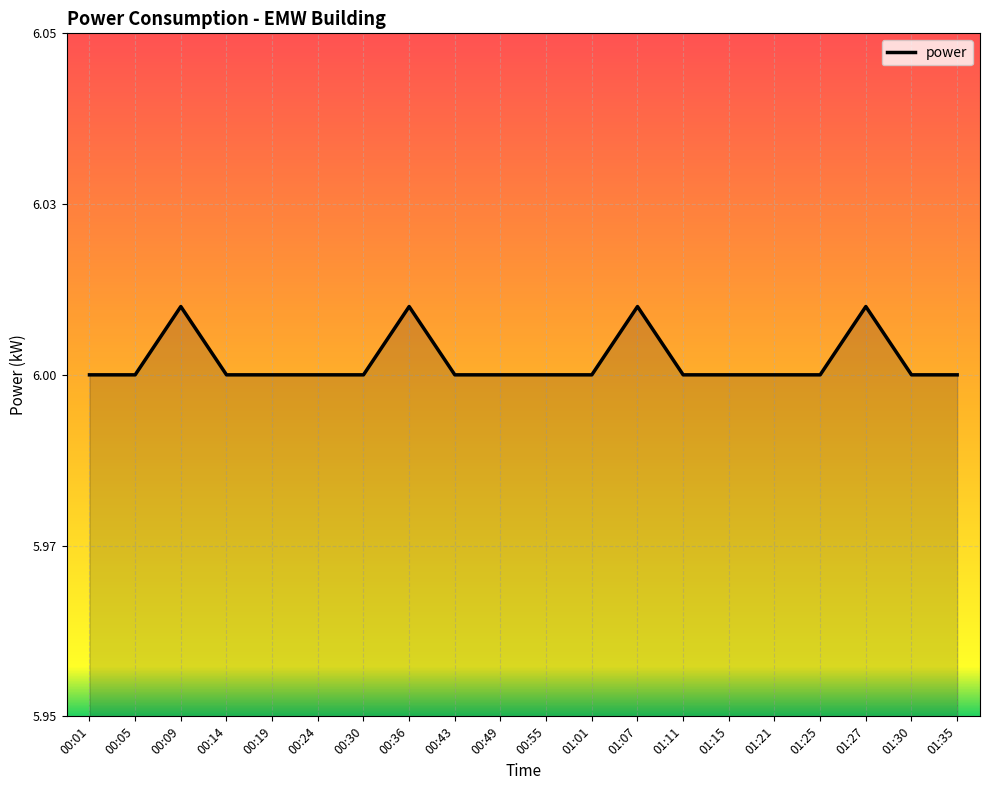

What is the label of the 8th point from the right?

01:07